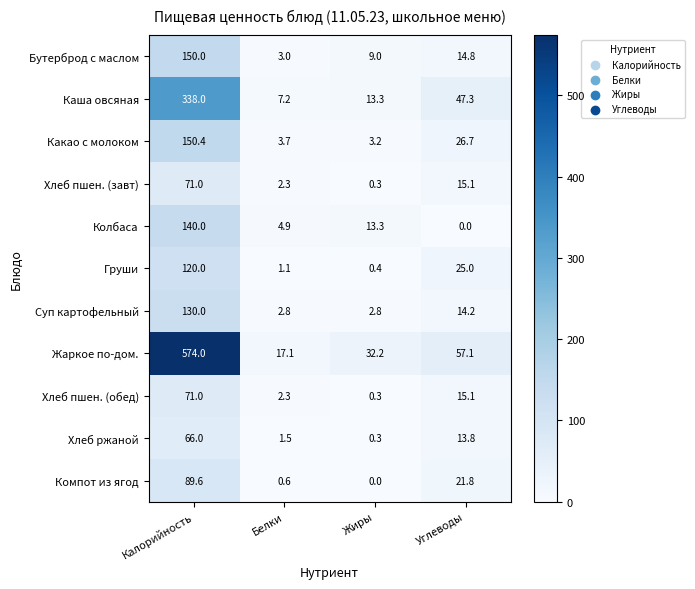

The value of Компот из ягод at Углеводы is 21.8. True or false?

True